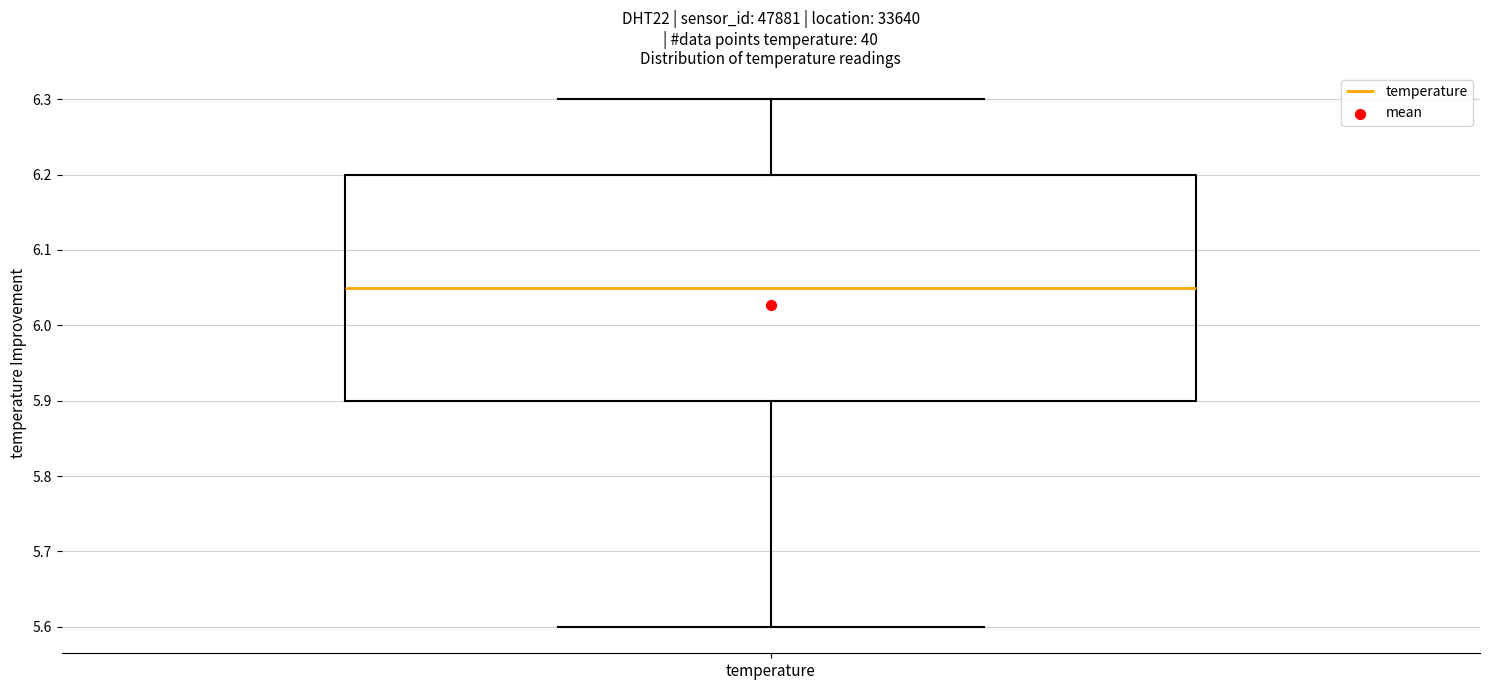

Where does the lower whisker of the box for temperature end on the y-axis? The values are not printed on the chart, so give them approximately, as read against the axis.

5.60